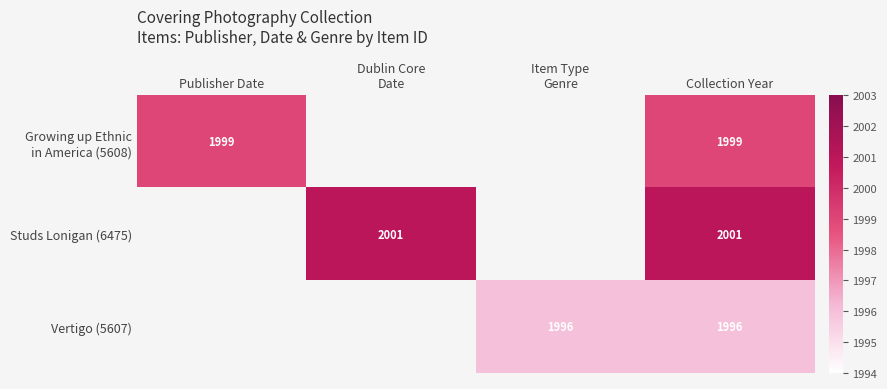

What is the total value across all series at Collection Year?

5996